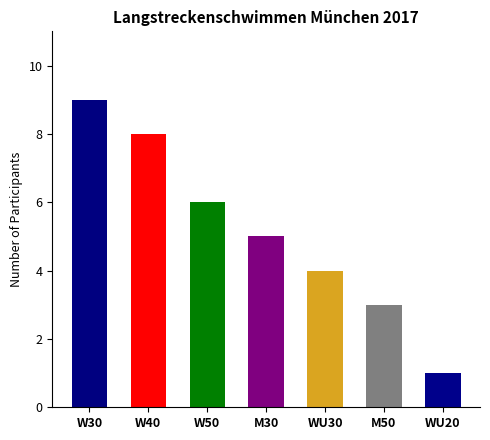

How many values are between 3 and 8?

5